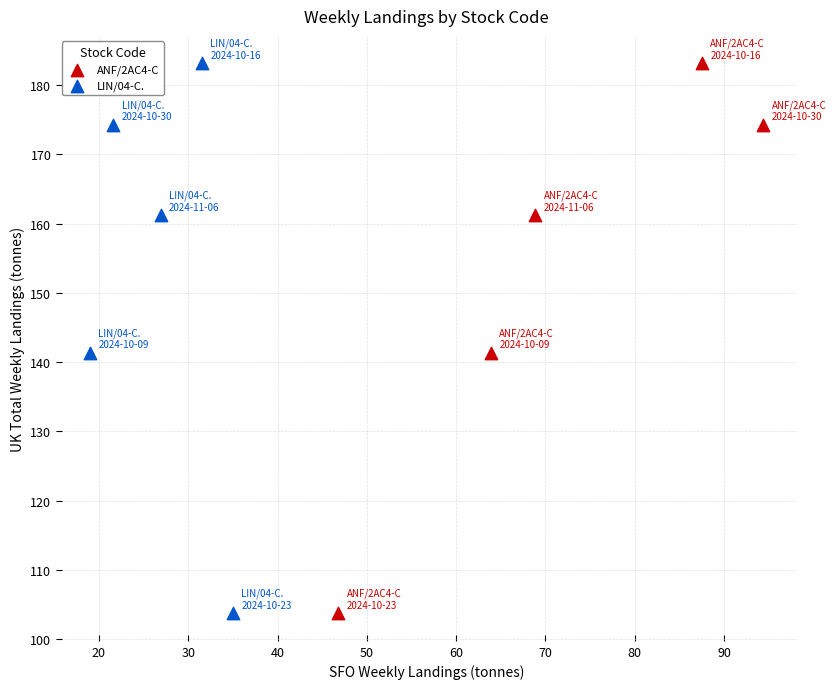

What are all the series names shown in the legend?

ANF/2AC4-C, LIN/04-C.